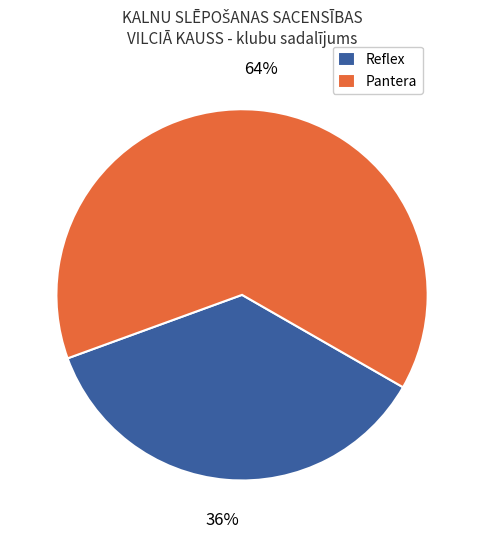

How many segments does this pie chart have?

2